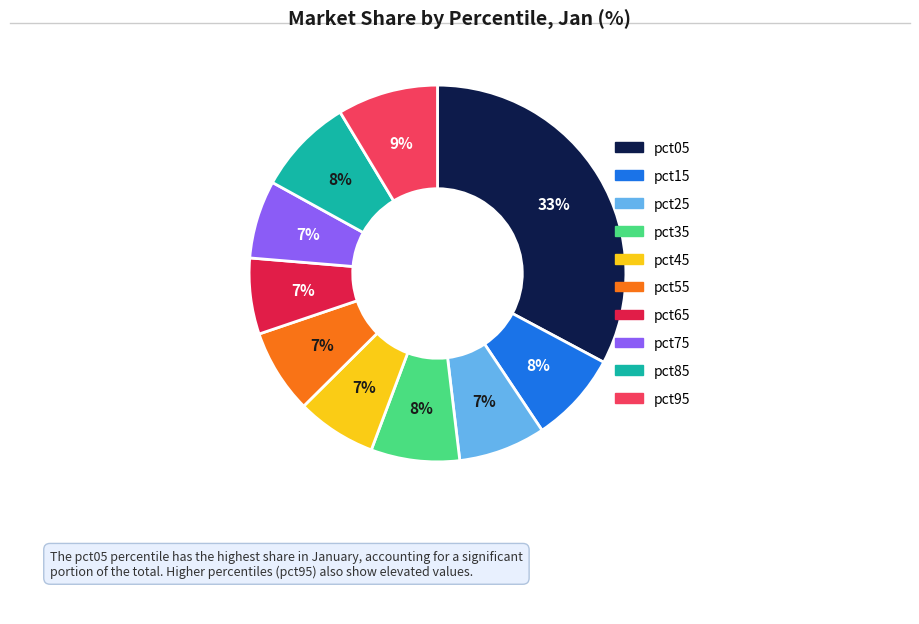

True or false: pct05 accounts for 39% of the total.

False